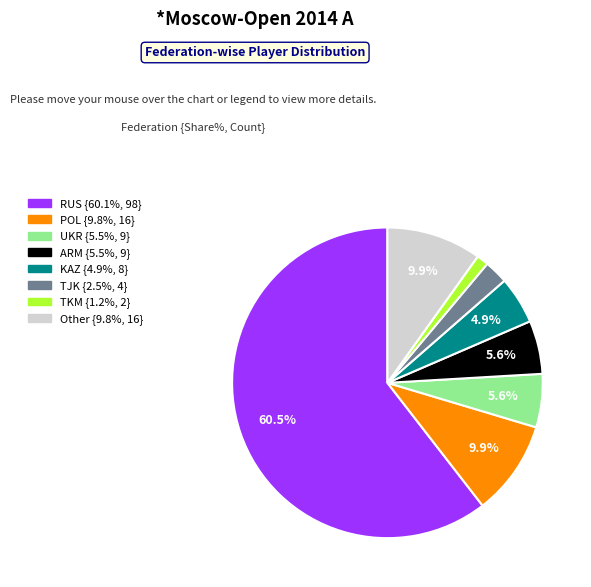

Which slice represents more than half of the pie?

RUS